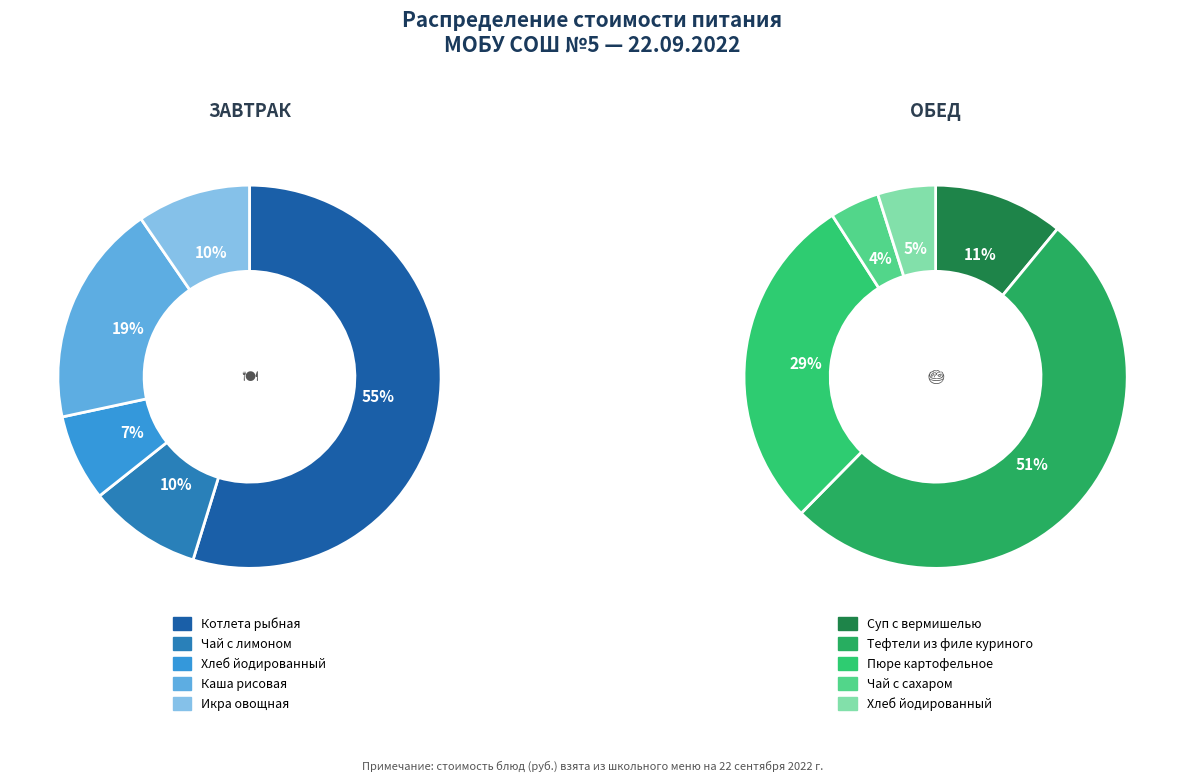

To the nearest percent, what is the difference between the largest and smallest slice percentages?

47%